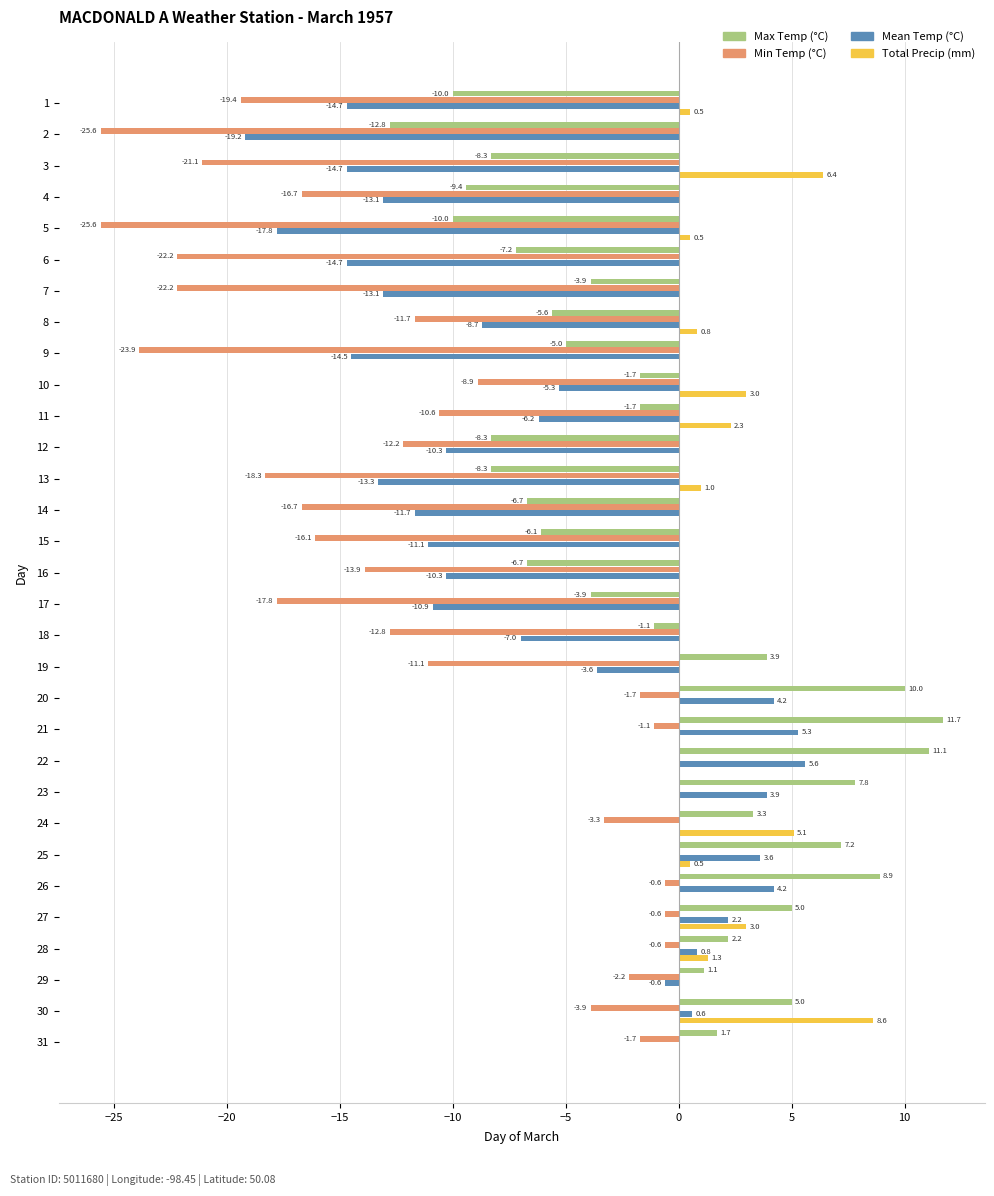

The Max Temp (°C) series shows -12.7 at 4. True or false?

False